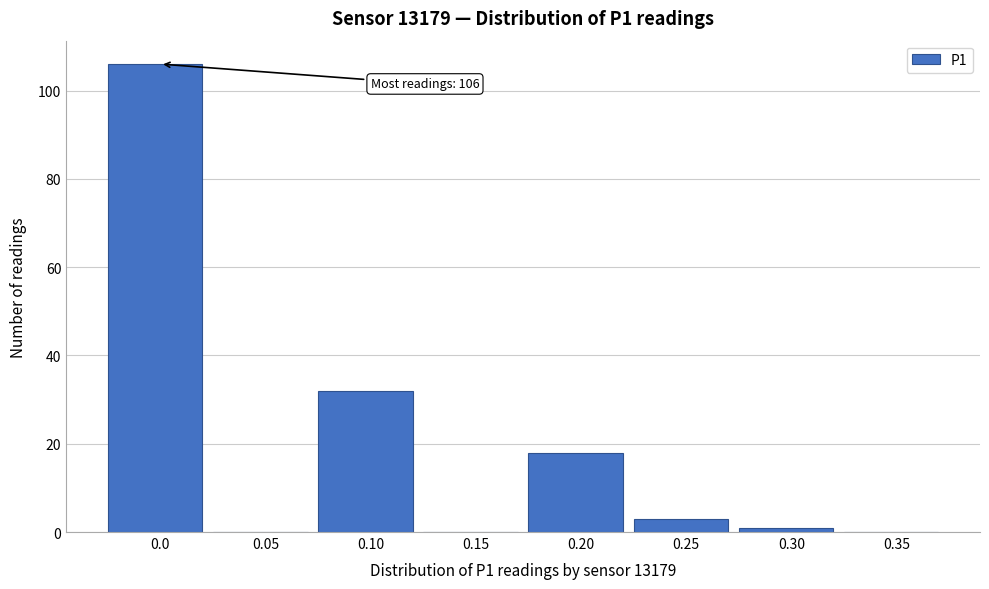

Reading left to right, what are all the values shown in this chart?

0.0=106	0.05=0	0.10=32	0.15=0	0.20=18	0.25=3	0.30=1	0.35=0